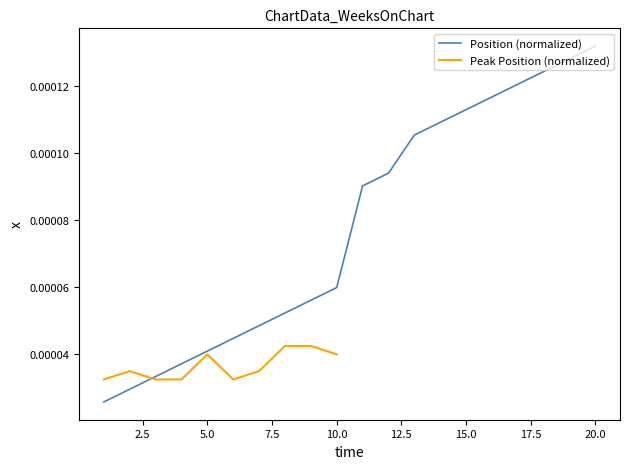

The value at 18 is 0.0. True or false?

False